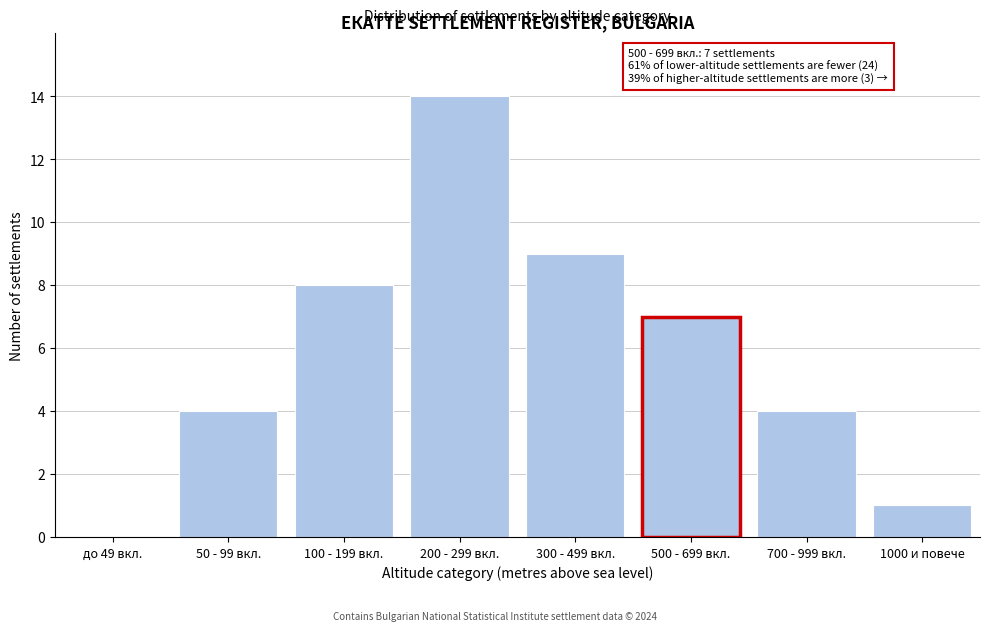

Reading left to right, transcribe all the data shown in this chart.

до 49 вкл.=0	50 - 99 вкл.=4	100 - 199 вкл.=8	200 - 299 вкл.=14	300 - 499 вкл.=9	500 - 699 вкл.=7	700 - 999 вкл.=4	1000 и повече=1